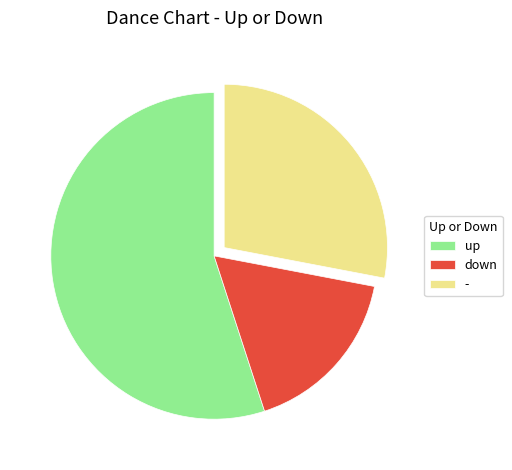

How many segments does this pie chart have?

3